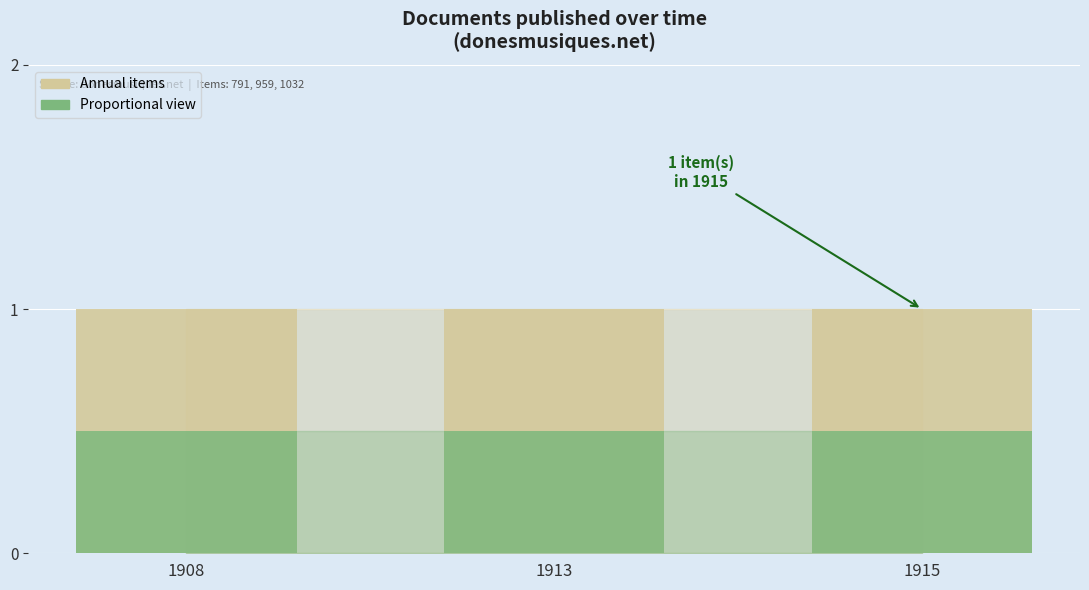

Does the chart contain stacked bars?

No